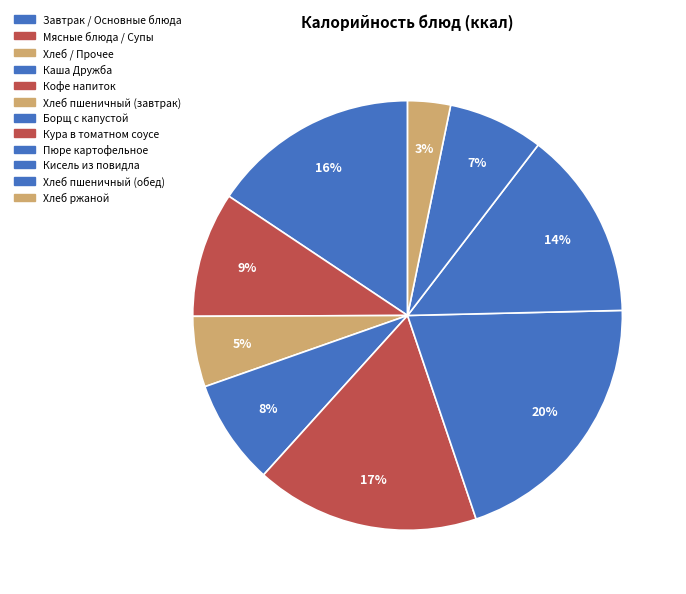

Which category has the smallest portion of the pie?

Хлеб ржаной